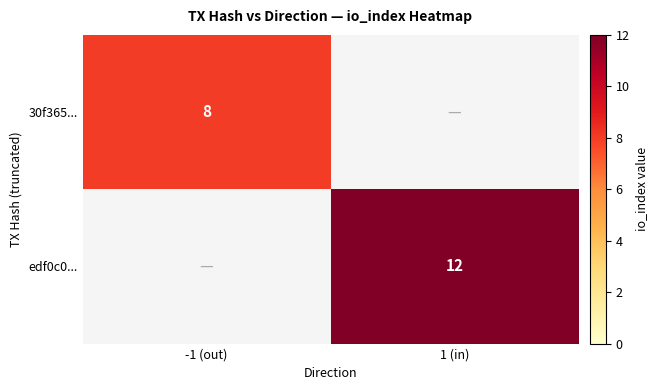

Is it true that edf0c0... equals 8 at 1 (in)?

False